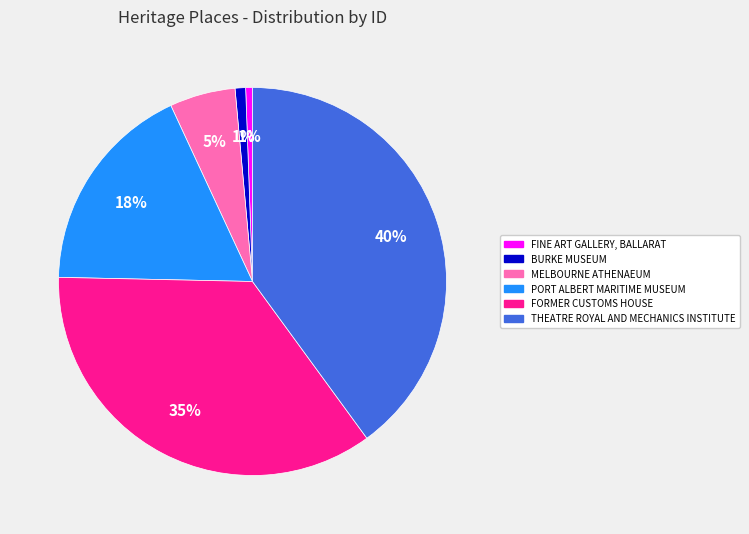

To the nearest percent, what portion does BURKE MUSEUM represent?

1%